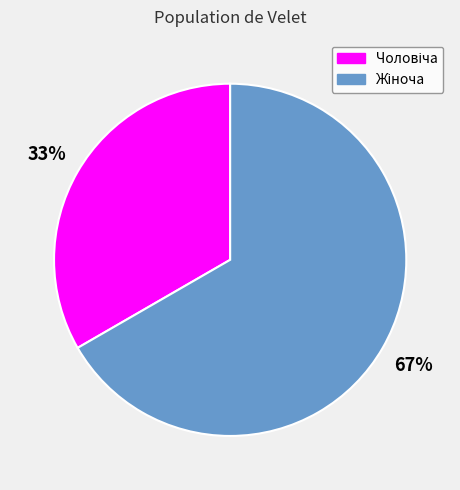

To the nearest percent, what is the average slice percentage?

50%